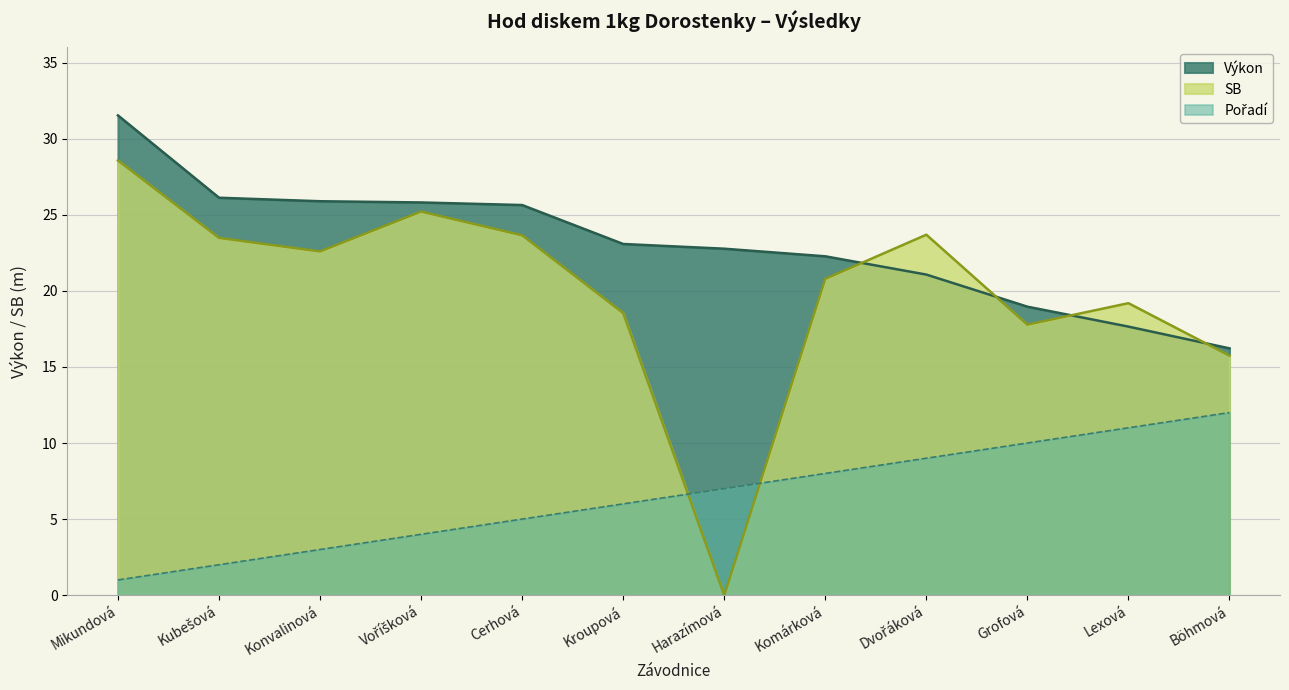

How many data points does each series have?

12